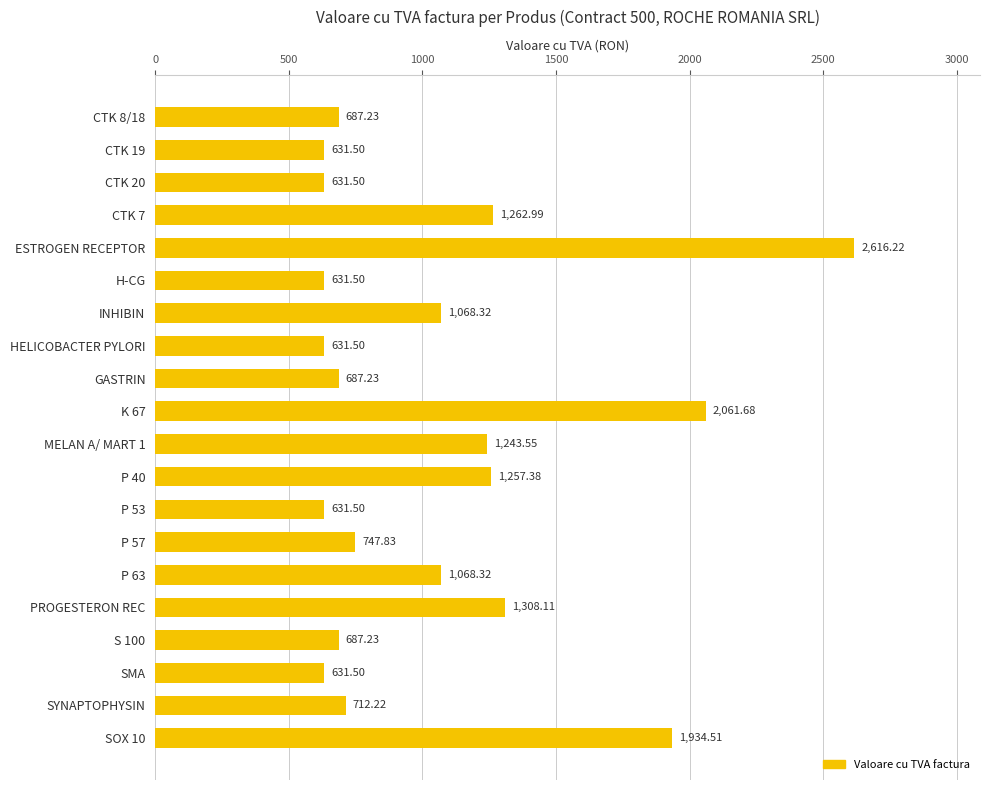

What is the difference between the maximum and second lowest values?

1984.7